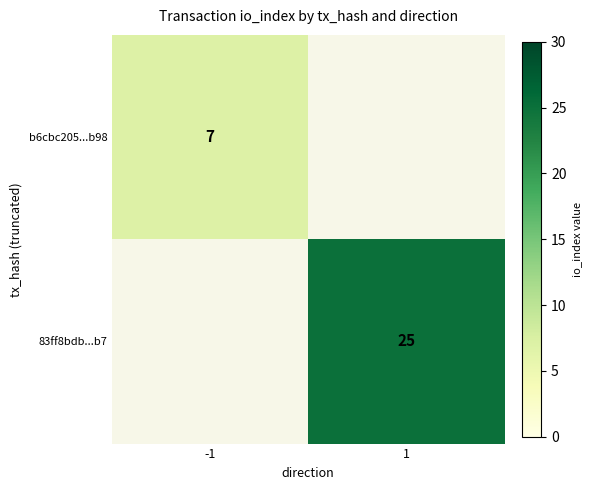

Count the number of categories in the chart.

2